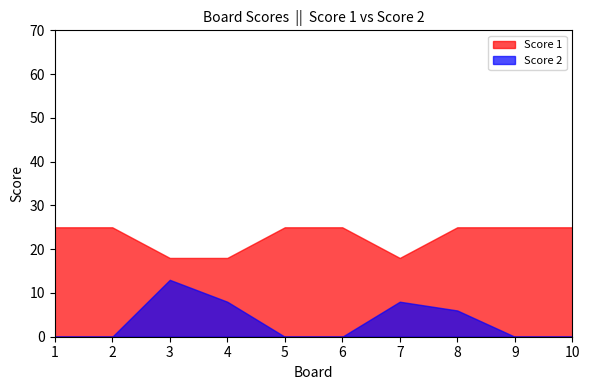

The value of Score 1 at 4 is 8. True or false?

False